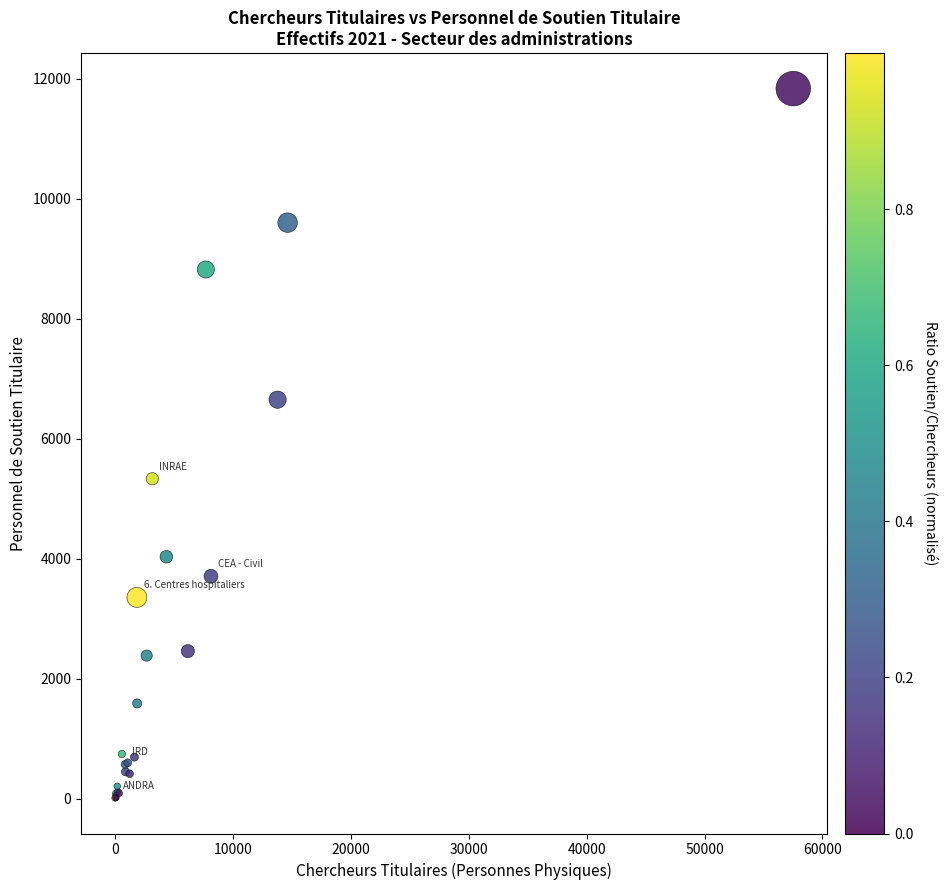

What Y value in the scatter plot is closest to 5921?

5331